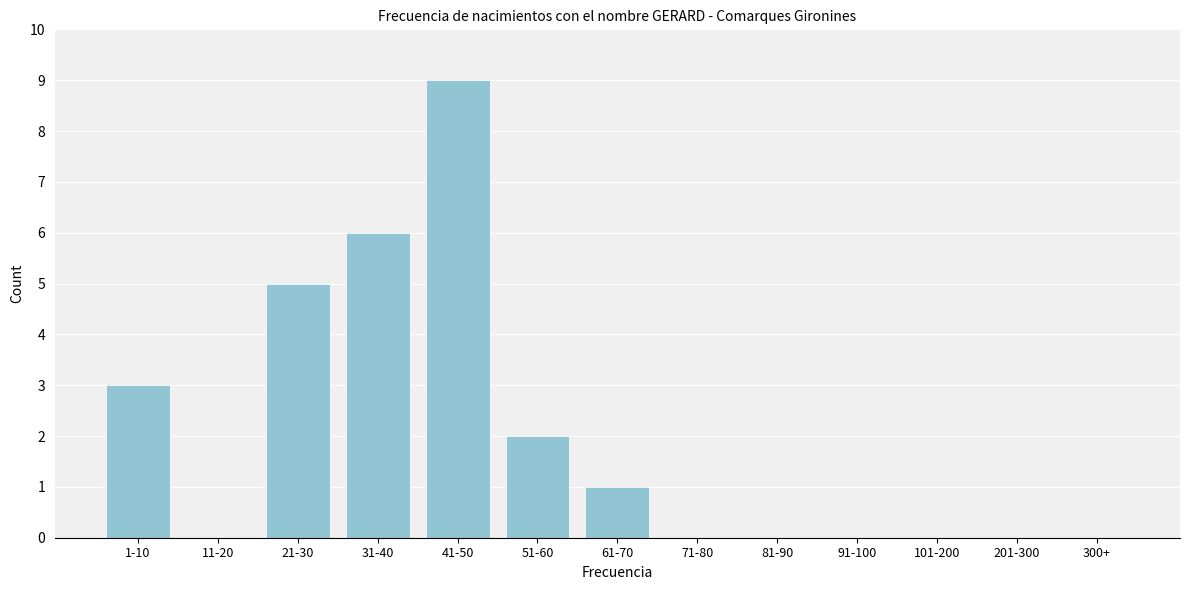

Reading left to right, what are all the values shown in this chart?

1-10=3	11-20=0	21-30=5	31-40=6	41-50=9	51-60=2	61-70=1	71-80=0	81-90=0	91-100=0	101-200=0	201-300=0	300+=0